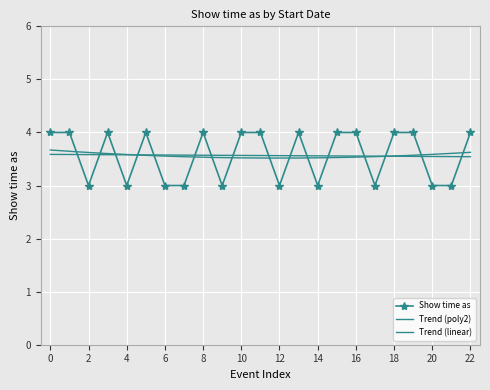

What is the minimum value shown in the chart?

3